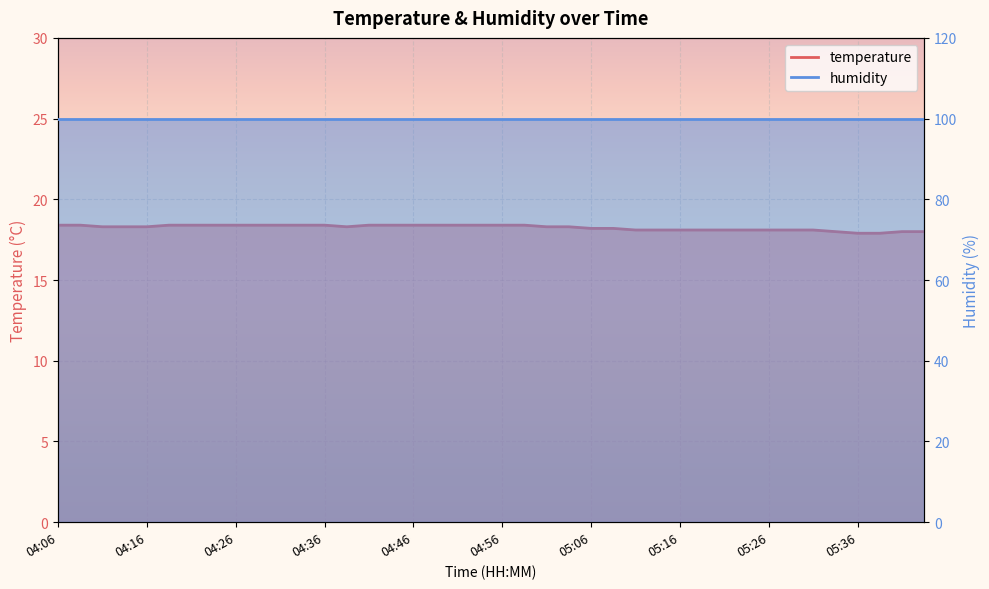

List the labels in order of value, largest first.

04:06, 04:08, 04:18, 04:21, 04:23, 04:26, 04:28, 04:31, 04:33, 04:36, 04:41, 04:43, 04:46, 04:48, 04:51, 04:53, 04:56, 04:58, 04:11, 04:13, 04:16, 04:38, 05:01, 05:03, 05:06, 05:08, 05:11, 05:13, 05:16, 05:18, 05:21, 05:23, 05:26, 05:28, 05:30, 05:33, 05:40, 05:43, 05:36, 05:38